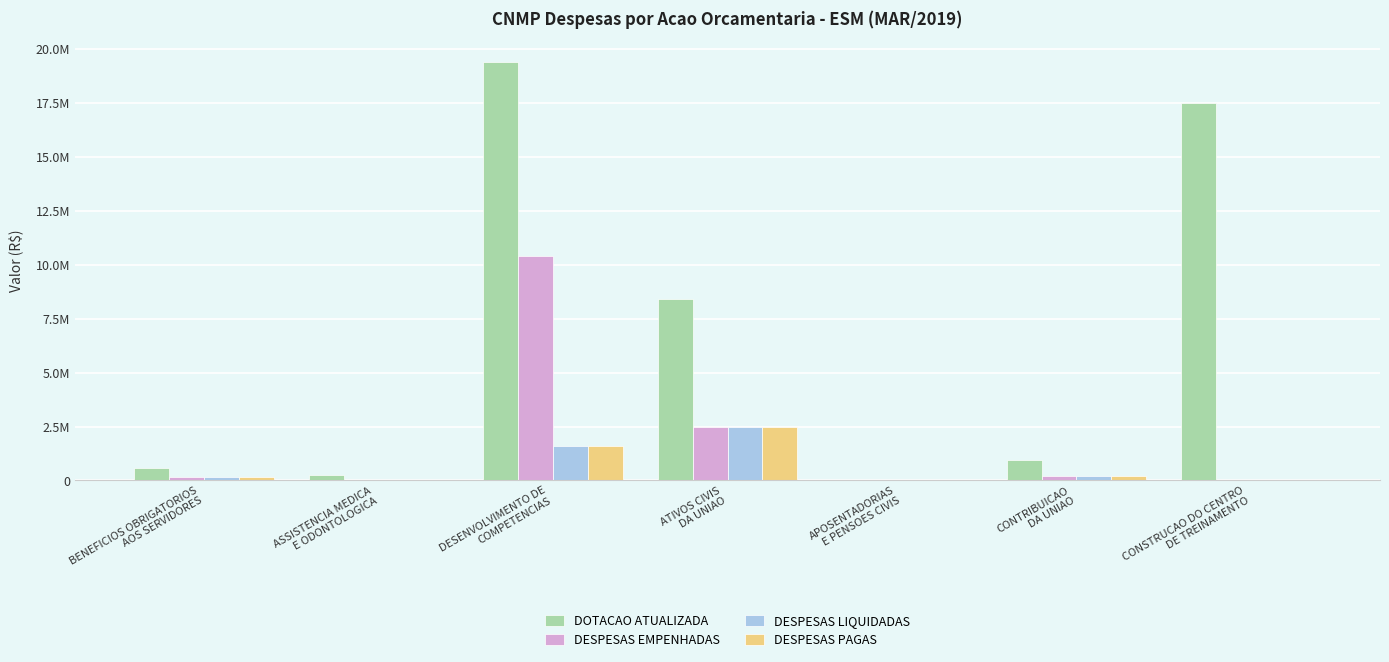

What is the label of the 4th bar from the right?

ATIVOS CIVIS
DA UNIAO